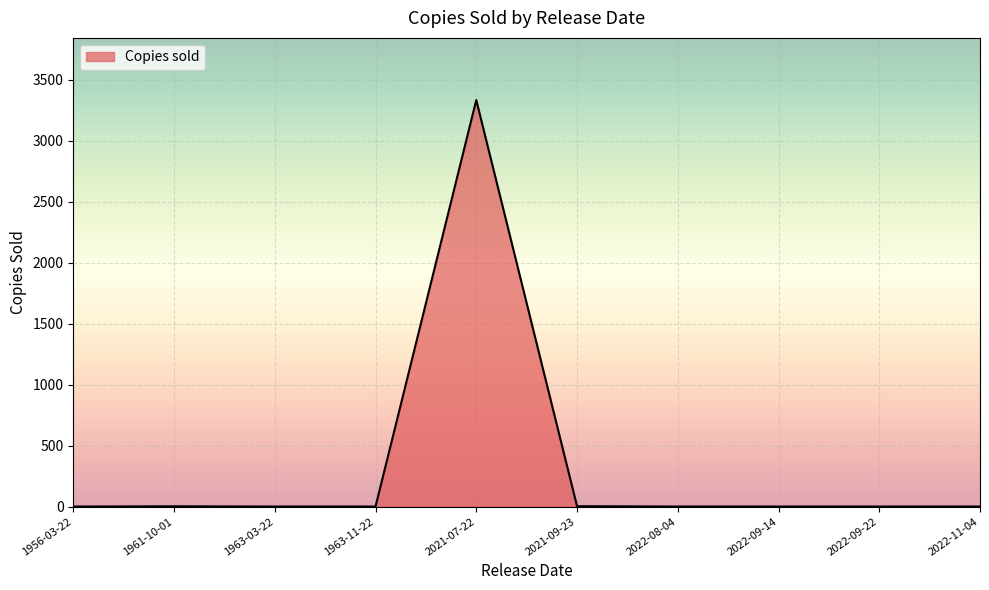

Is it true that the value at 2022-08-04 is 2086?

False